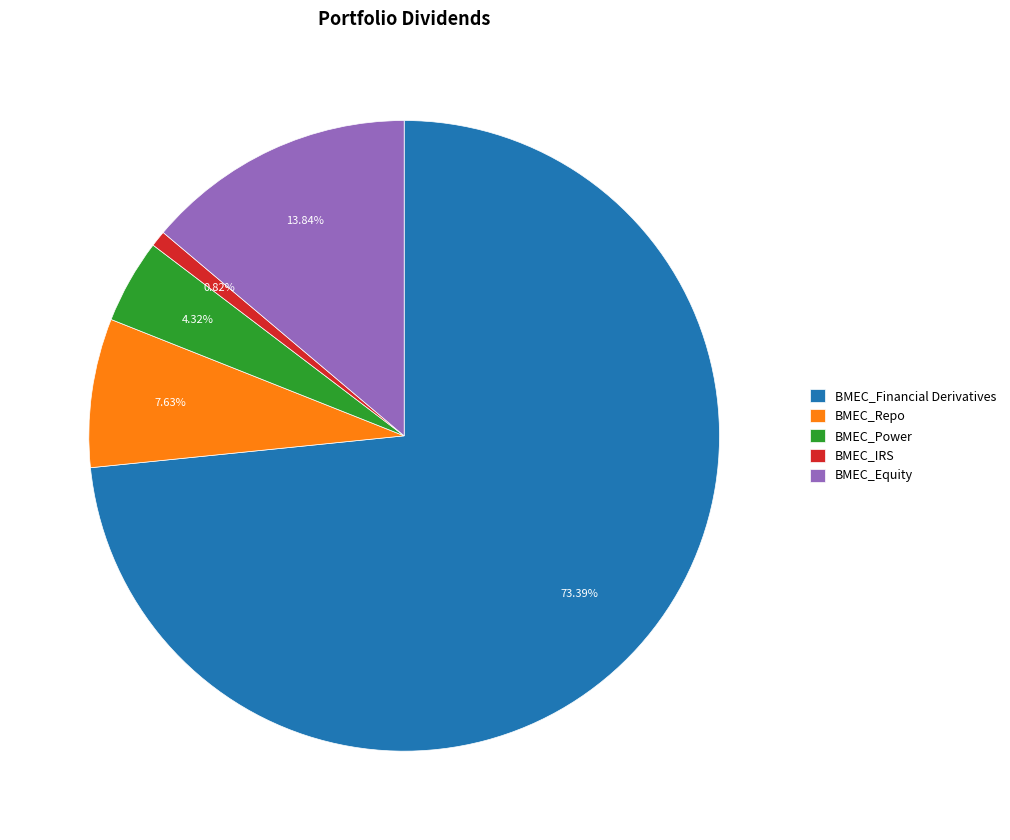

Rank the categories by value from lowest to highest.

BMEC_IRS, BMEC_Power, BMEC_Repo, BMEC_Equity, BMEC_Financial Derivatives